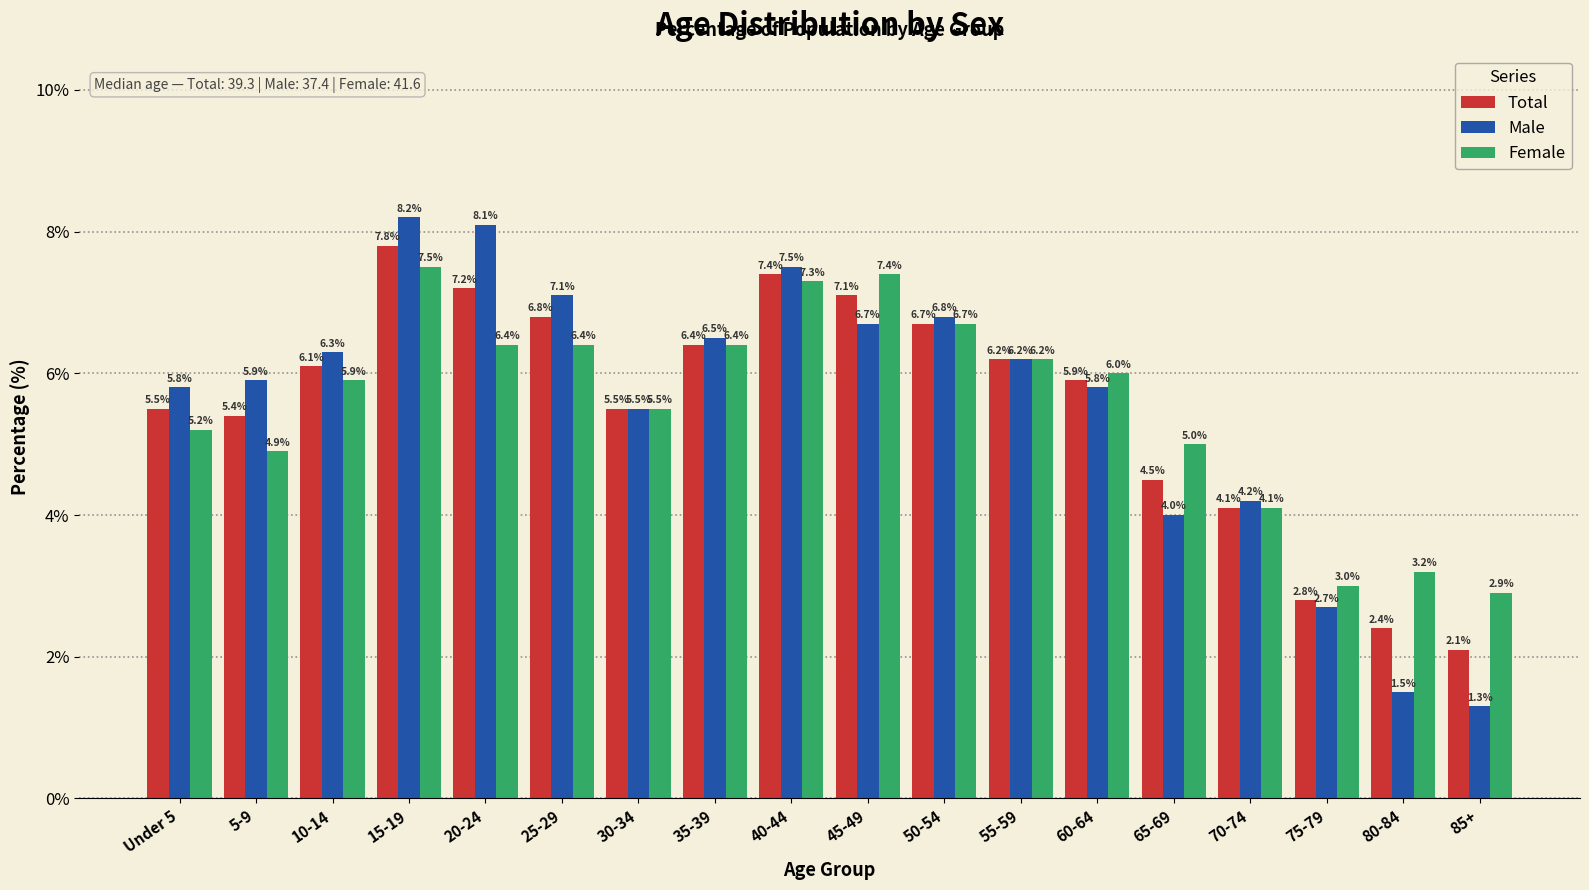

Reading left to right, transcribe all the data shown in this chart.

Total: Under 5=5.5	5-9=5.4	10-14=6.1	15-19=7.8	20-24=7.2	25-29=6.8	30-34=5.5	35-39=6.4	40-44=7.4	45-49=7.1	50-54=6.7	55-59=6.2	60-64=5.9	65-69=4.5	70-74=4.1	75-79=2.8	80-84=2.4	85+=2.1
Male: Under 5=5.8	5-9=5.9	10-14=6.3	15-19=8.2	20-24=8.1	25-29=7.1	30-34=5.5	35-39=6.5	40-44=7.5	45-49=6.7	50-54=6.8	55-59=6.2	60-64=5.8	65-69=4.0	70-74=4.2	75-79=2.7	80-84=1.5	85+=1.3
Female: Under 5=5.2	5-9=4.9	10-14=5.9	15-19=7.5	20-24=6.4	25-29=6.4	30-34=5.5	35-39=6.4	40-44=7.3	45-49=7.4	50-54=6.7	55-59=6.2	60-64=6.0	65-69=5.0	70-74=4.1	75-79=3.0	80-84=3.2	85+=2.9